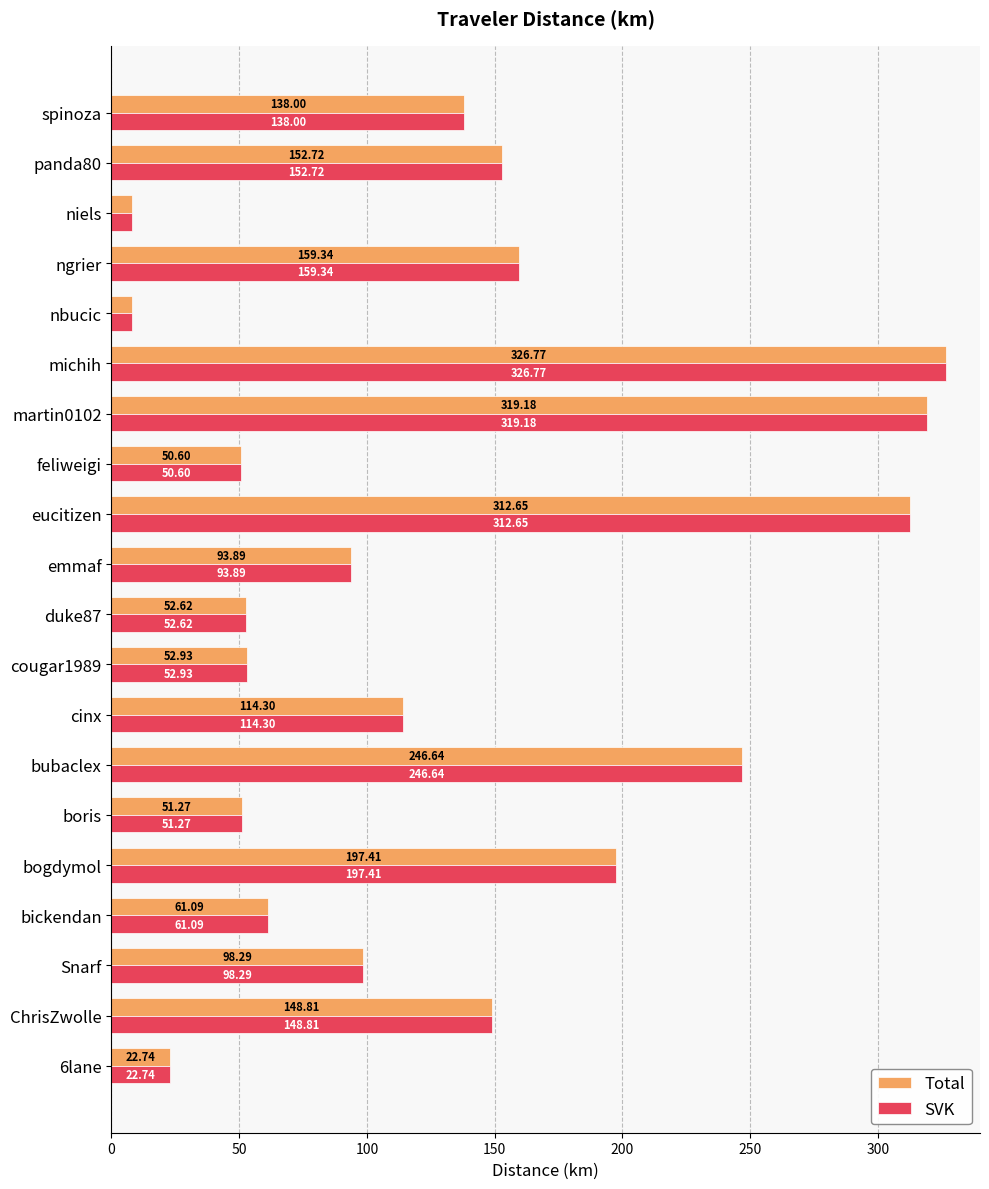

Is the value of SVK at emmaf greater than the value of Total at cinx?

No